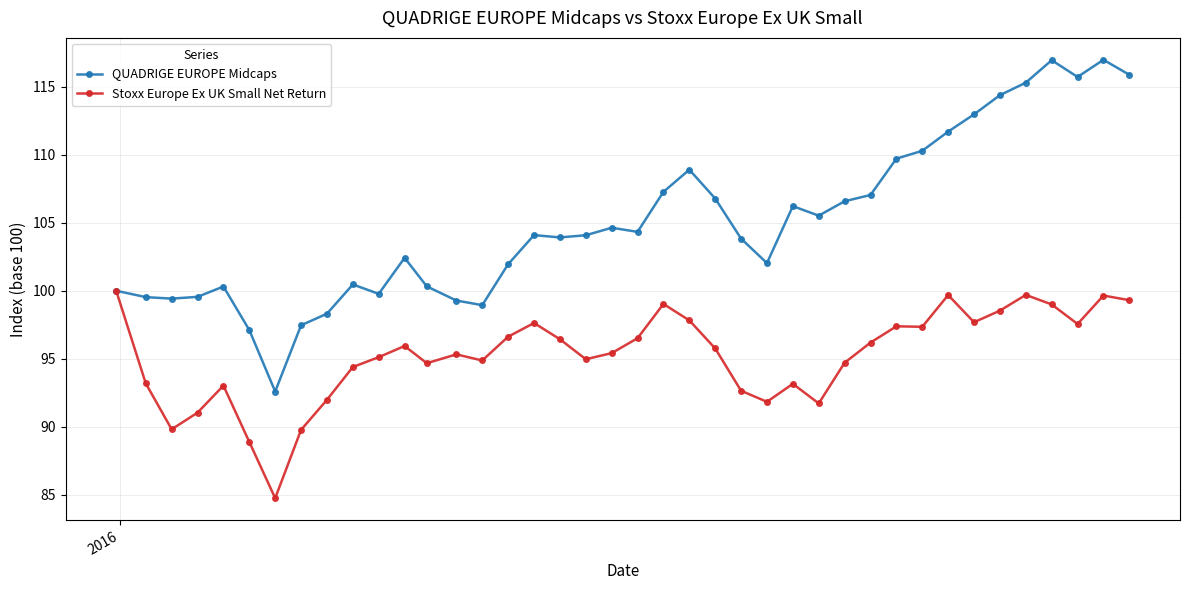

Rank the series by their maximum value, from lowest to highest.

Stoxx Europe Ex UK Small Net Return, QUADRIGE EUROPE Midcaps